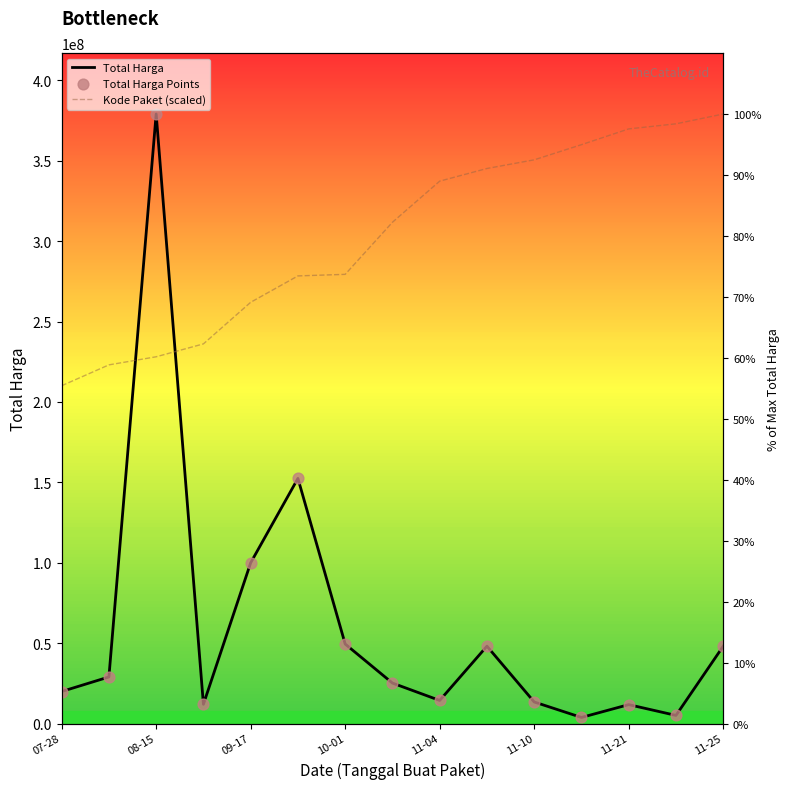

Which series contains the lowest Y value?

Total Harga